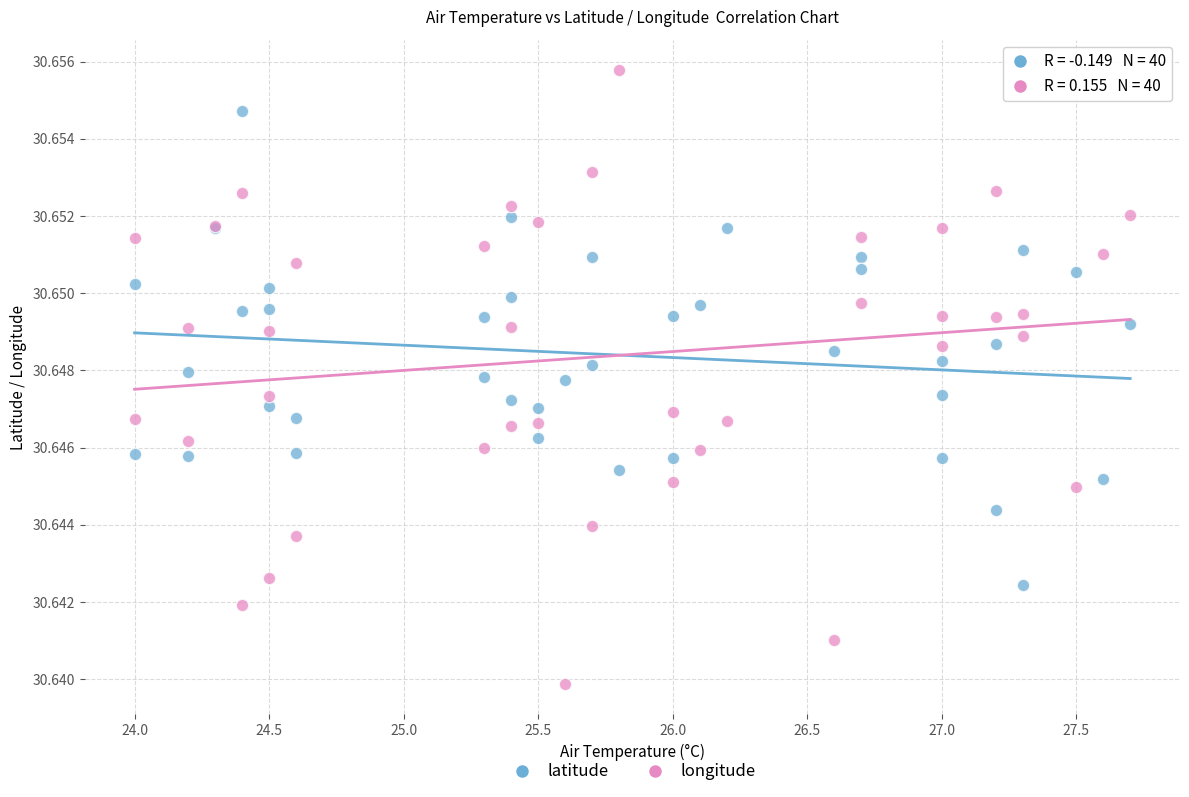

Which series reaches the maximum Y coordinate?

longitude